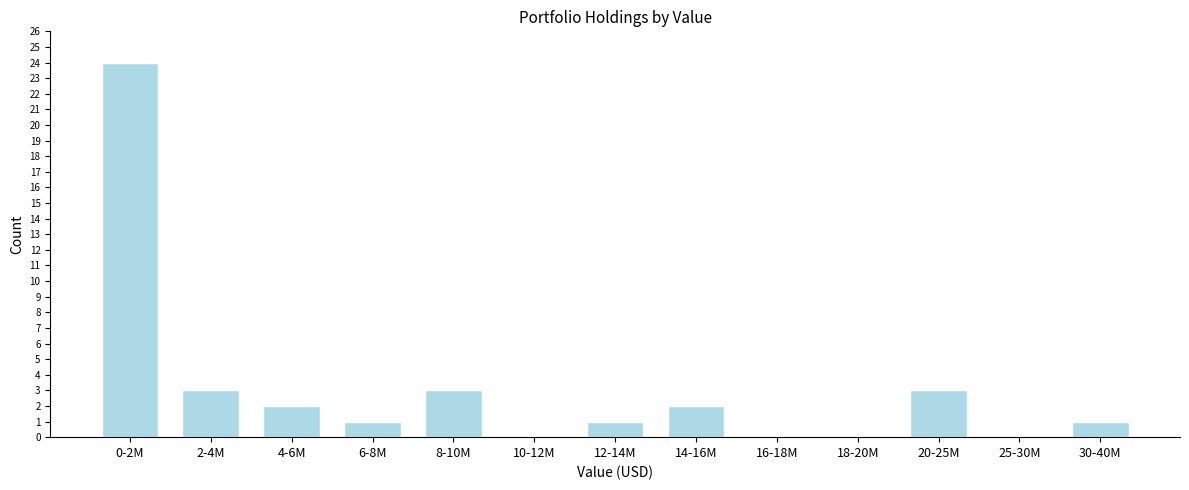

Reading left to right, list all the values displayed in this chart.

0-2M=24	2-4M=3	4-6M=2	6-8M=1	8-10M=3	10-12M=0	12-14M=1	14-16M=2	16-18M=0	18-20M=0	20-25M=3	25-30M=0	30-40M=1